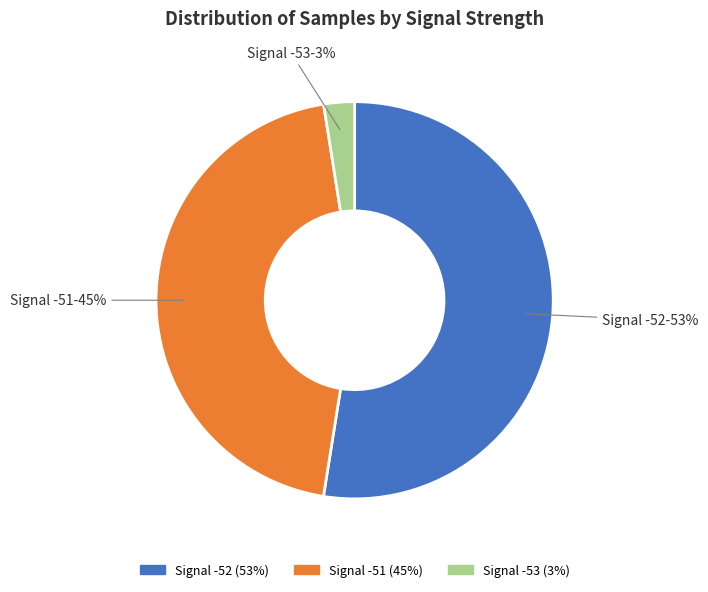

What is the majority slice?

Signal -52